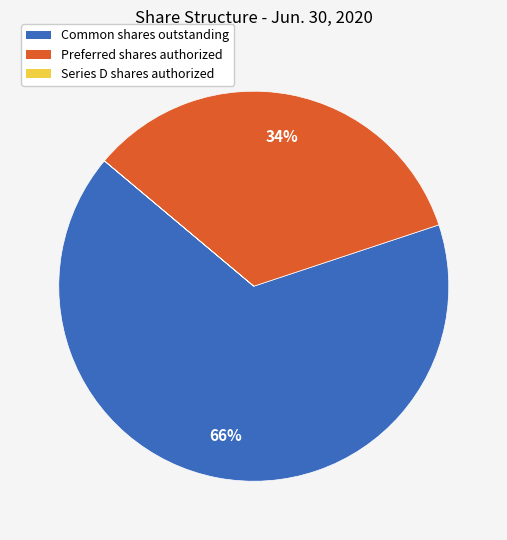

To the nearest percent, what portion does Preferred shares authorized represent?

34%